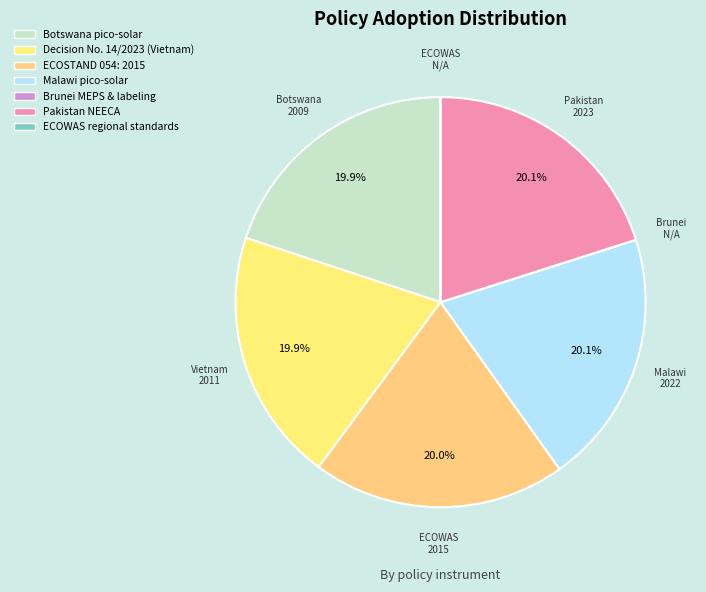

What is the total percentage of Malawi pico-solar and Botswana pico-solar?

40.0%